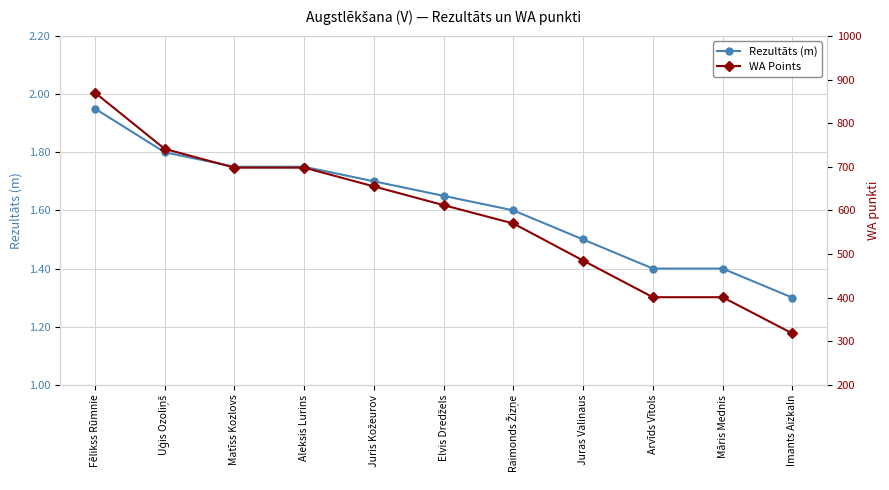

What is the label of the 11th point from the left?

Imants Aizkaln